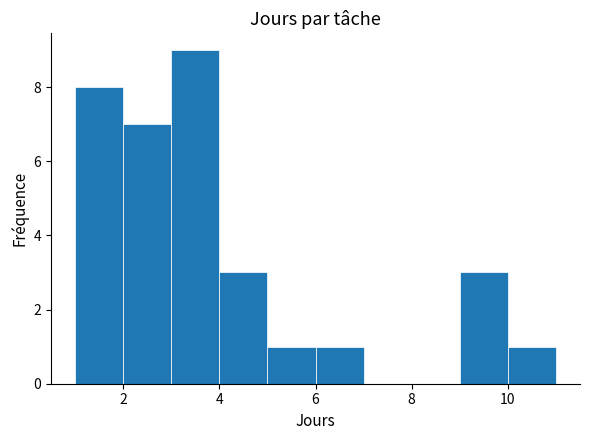

Reading left to right, list every bar in this chart as the range it spans on the x-axis followed by its height. The values are not printed on the chart, so give them approximately, as read against the axis.

1 to 2: 8
2 to 3: 7
3 to 4: 9
4 to 5: 3
5 to 6: 1
6 to 7: 1
7 to 8: 0
8 to 9: 0
9 to 10: 3
10 to 11: 1